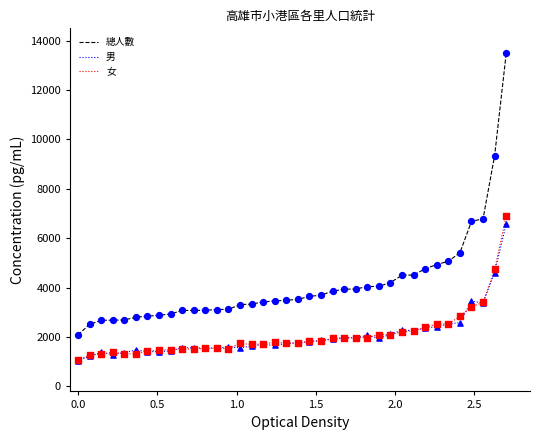

Which series has the largest range (max minus min)?

總人數